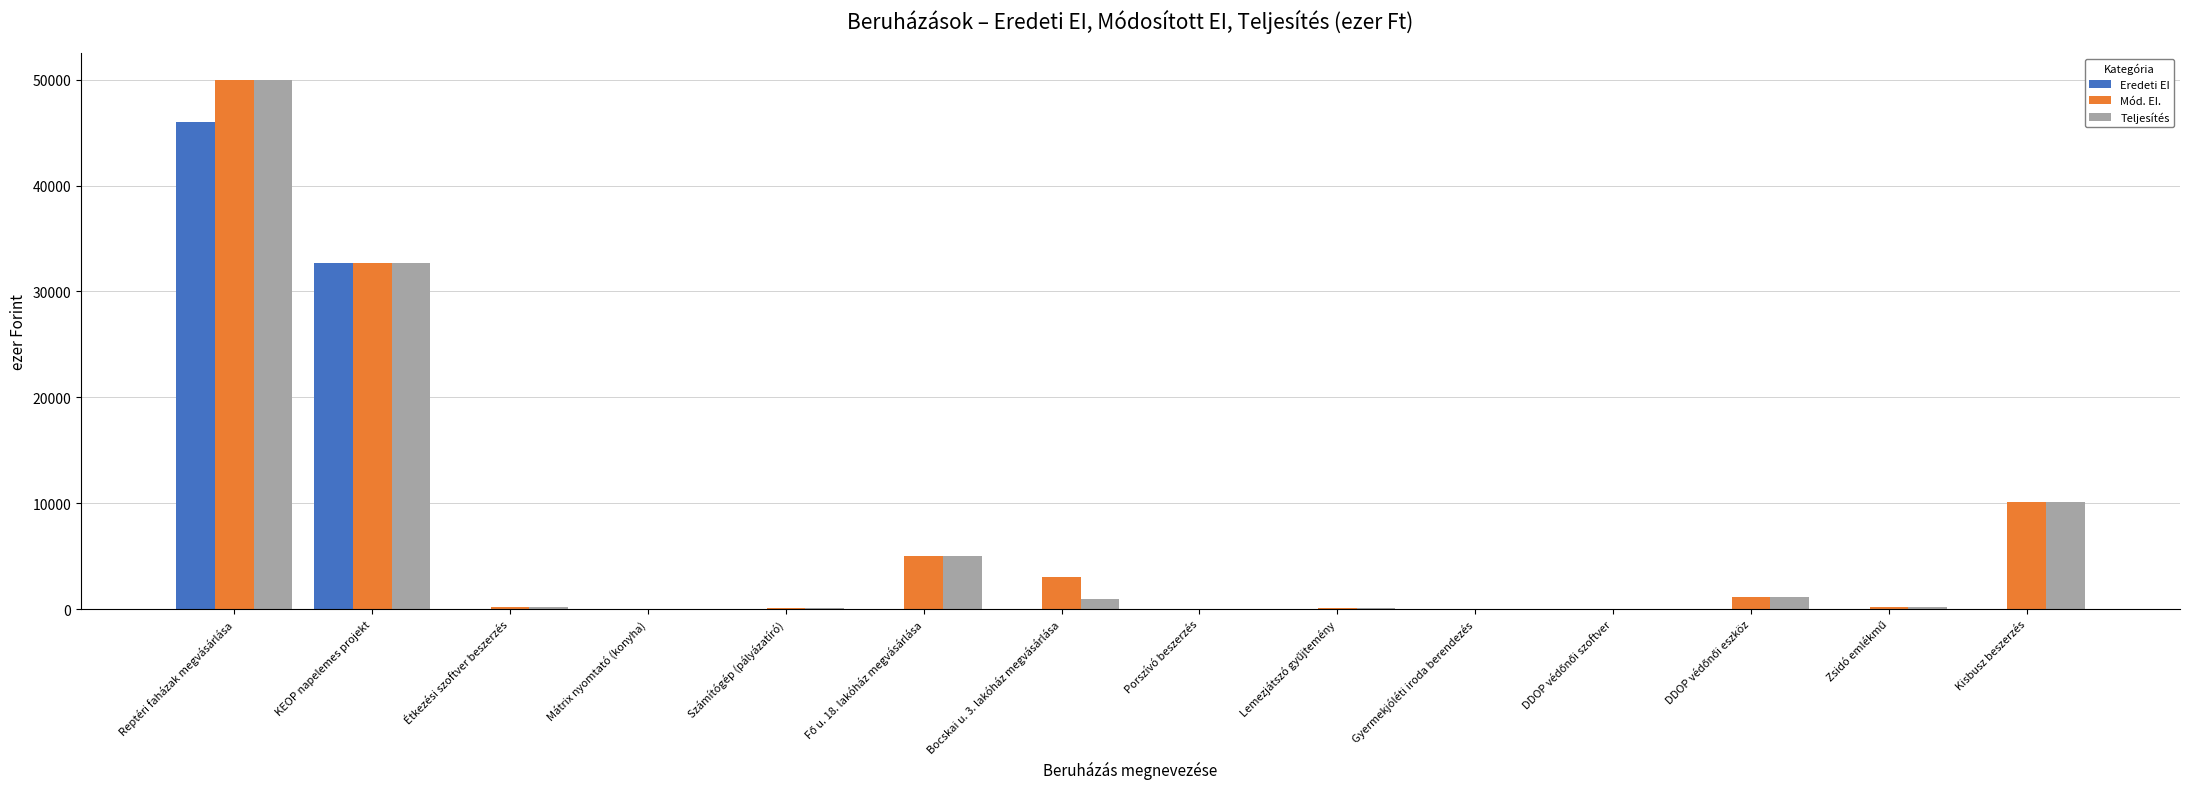

How many categories are shown in the chart?

14